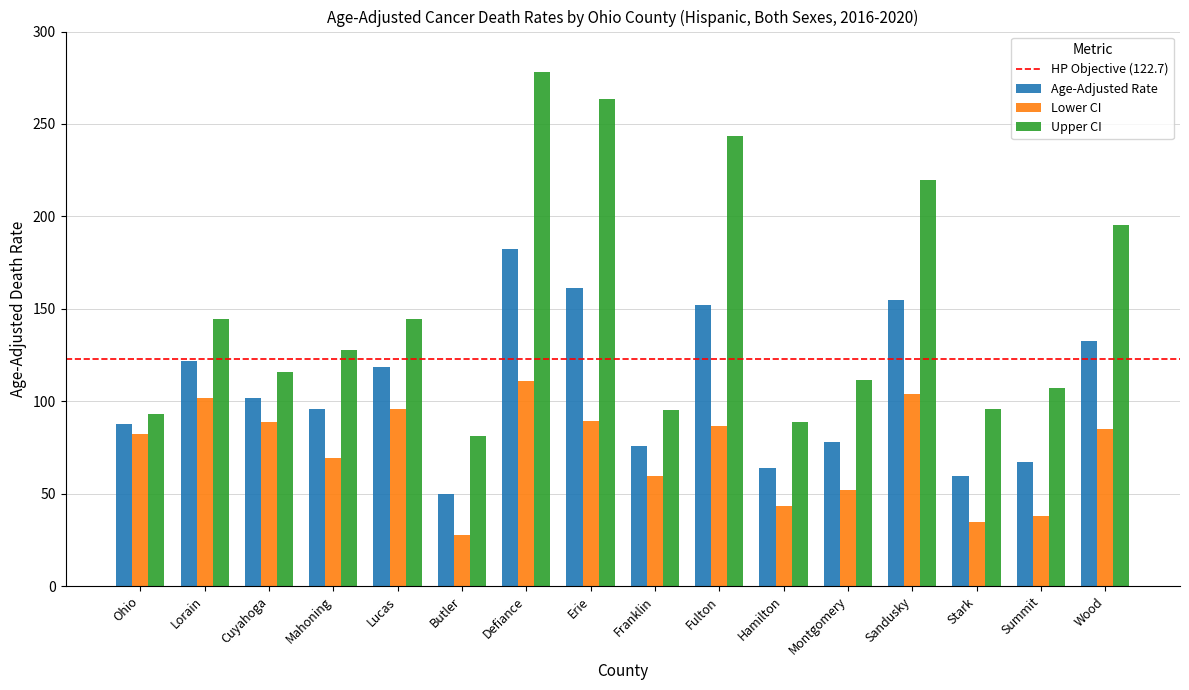

What is the difference between the maximum and minimum values in the Upper CI series?

196.9